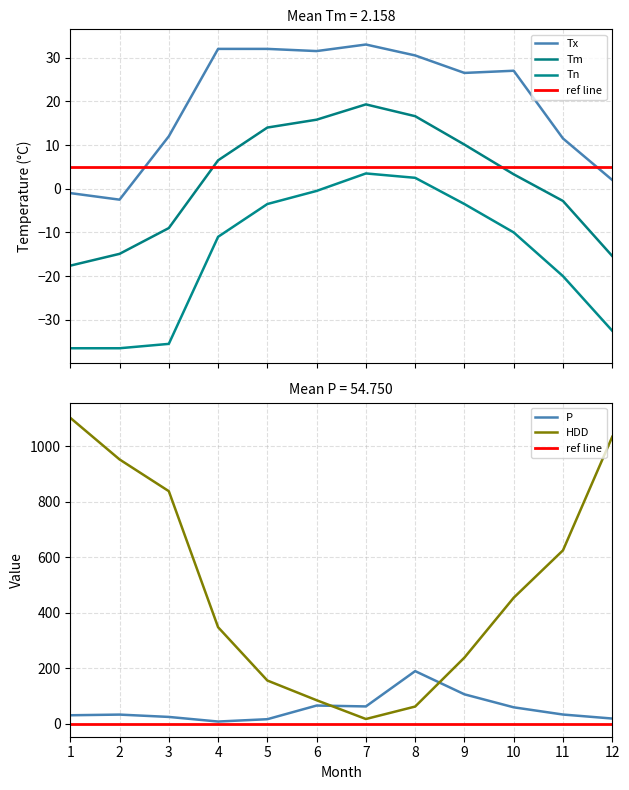

List the series in order of their peak value, highest first.

HDD, P, Tx, Tm, Tn